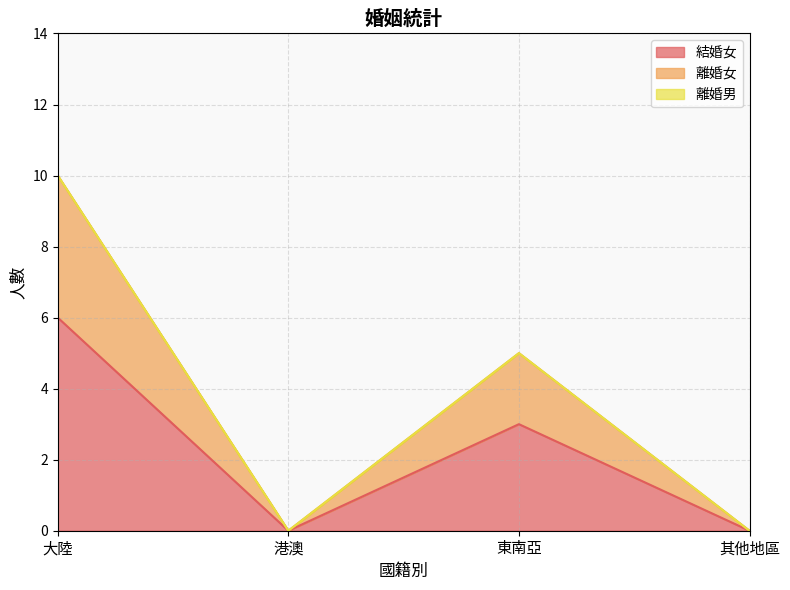

What is the label of the 4th point from the right?

大陸